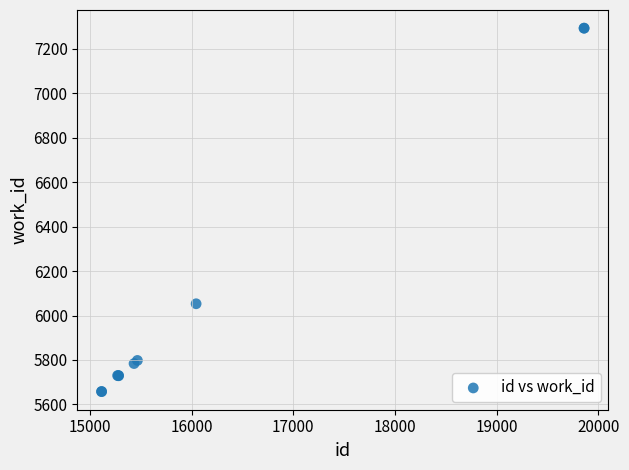

What Y value in the scatter plot is closest to 6475?

6053